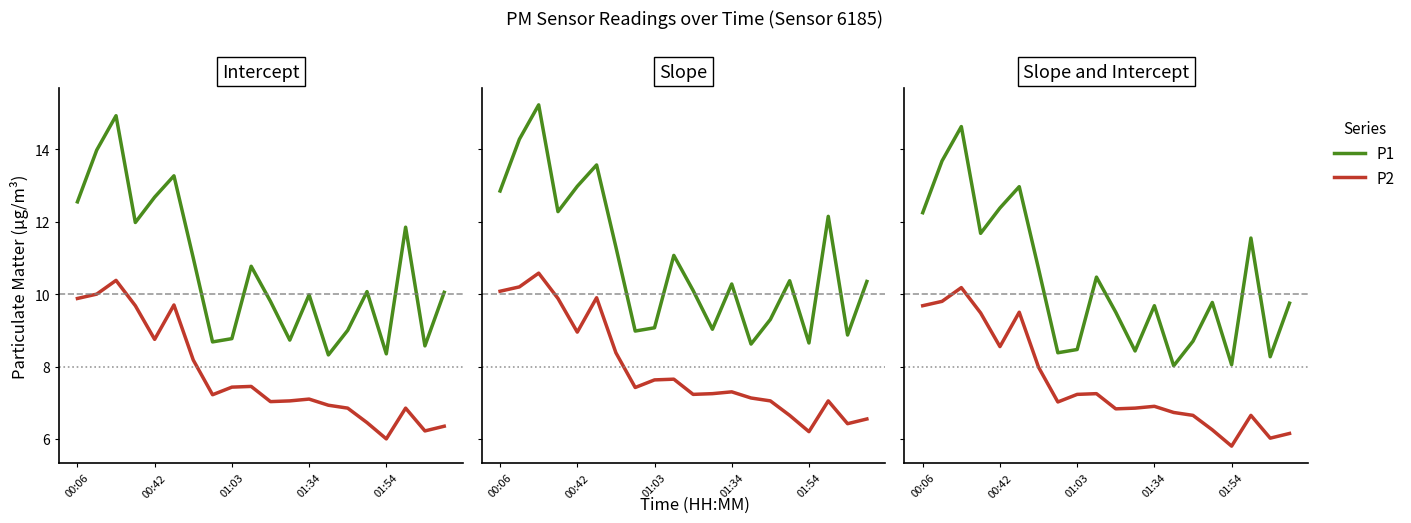

What is the approximate value of P1 at 17?

11.5